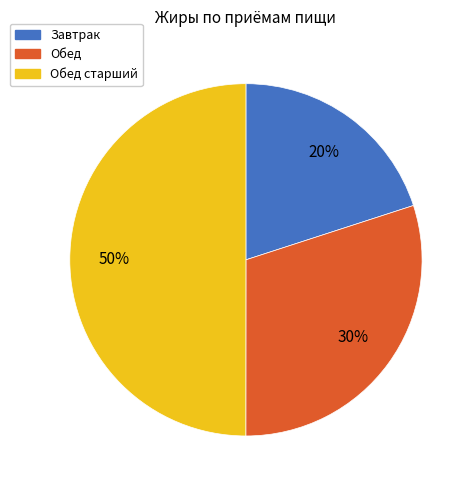

To the nearest percent, what is the average slice percentage?

33%